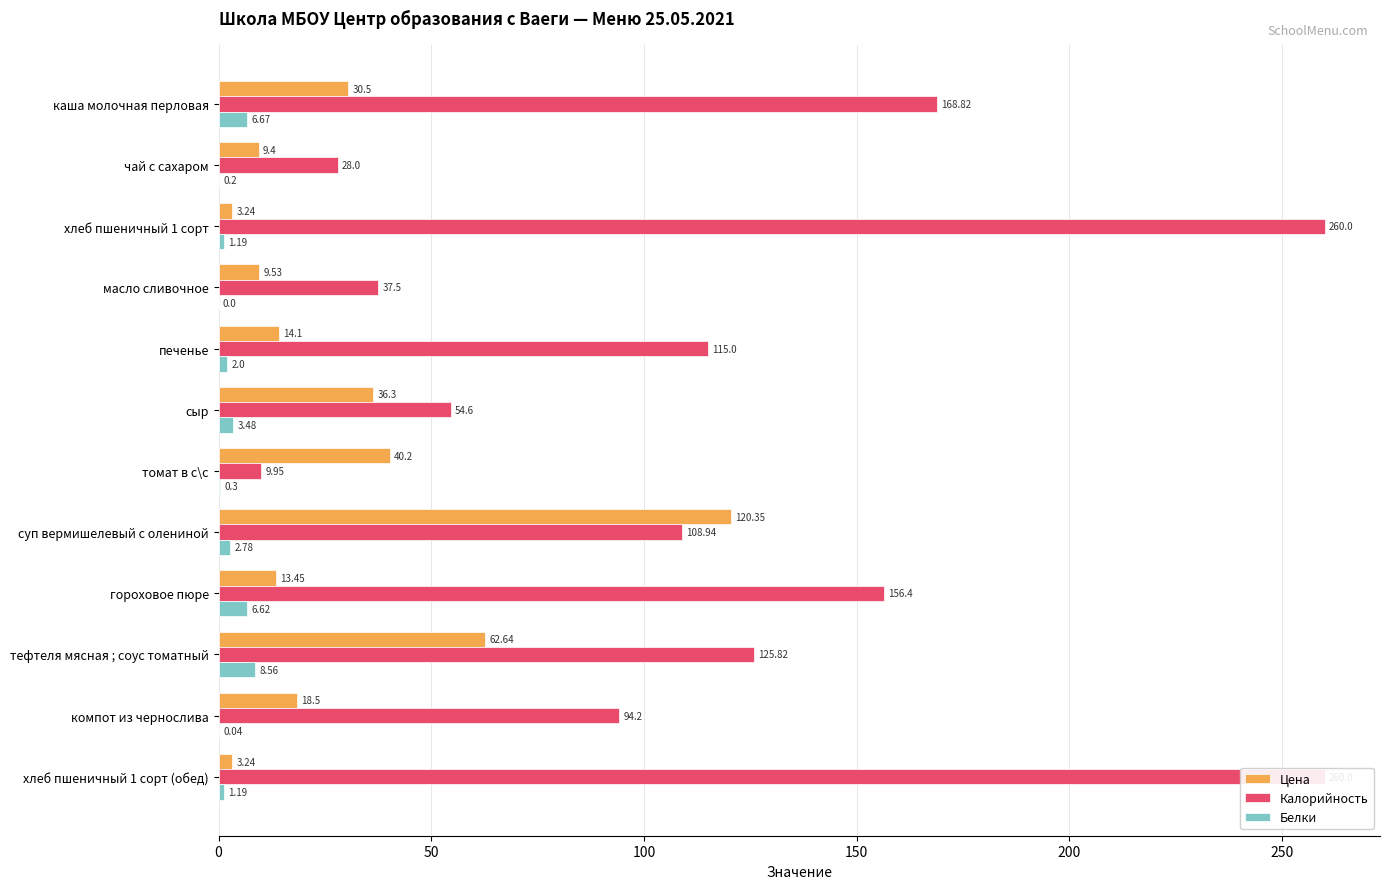

At печенье, list the series in order from smallest to largest.

Белки, Цена, Калорийность